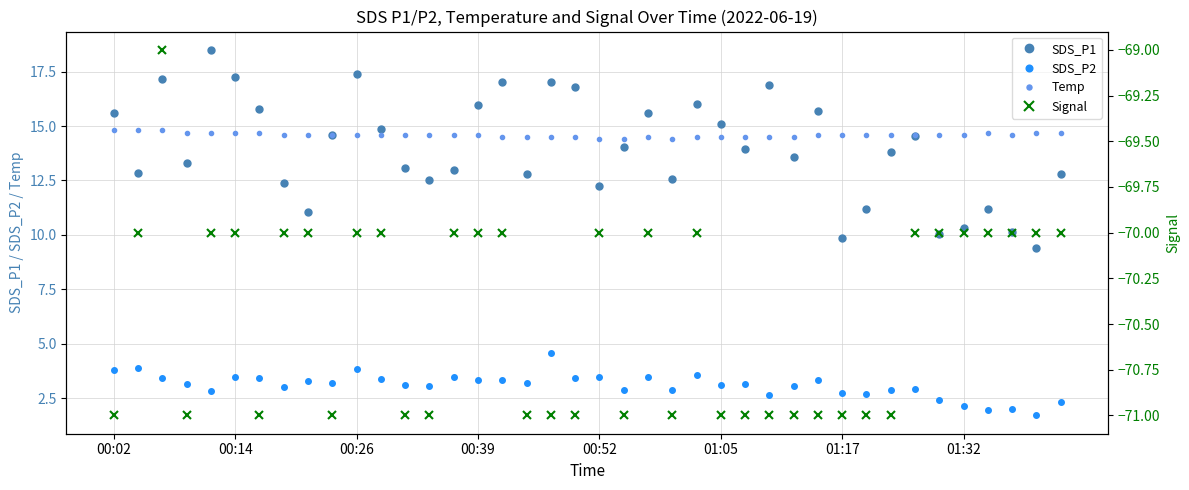

Rank the series by their maximum value, from highest to lowest.

SDS_P1, Temp, SDS_P2, Signal